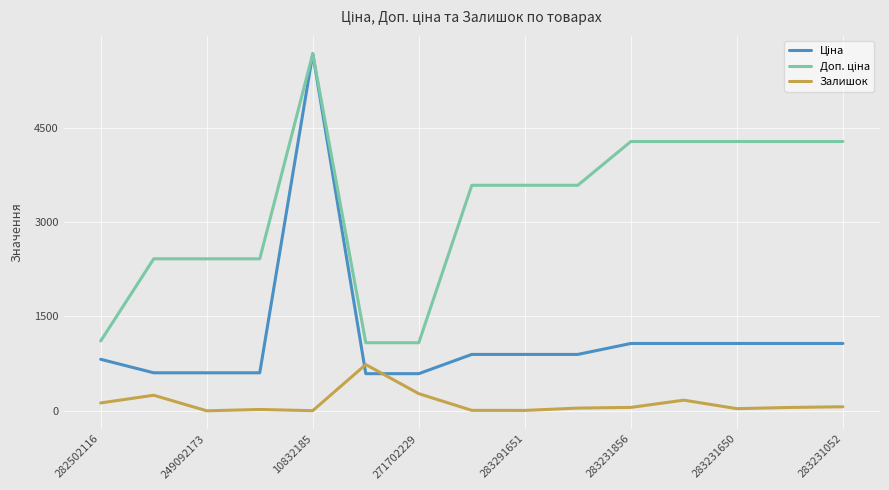

What is the greatest value displayed?

5673.8